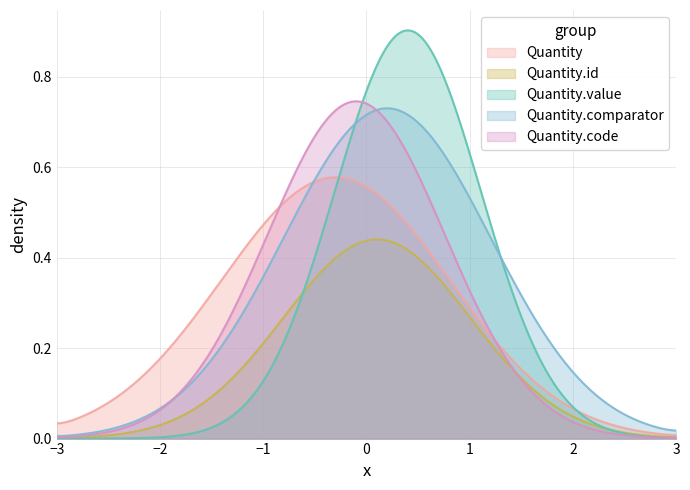

Which series has the largest range (max minus min)?

Quantity.value